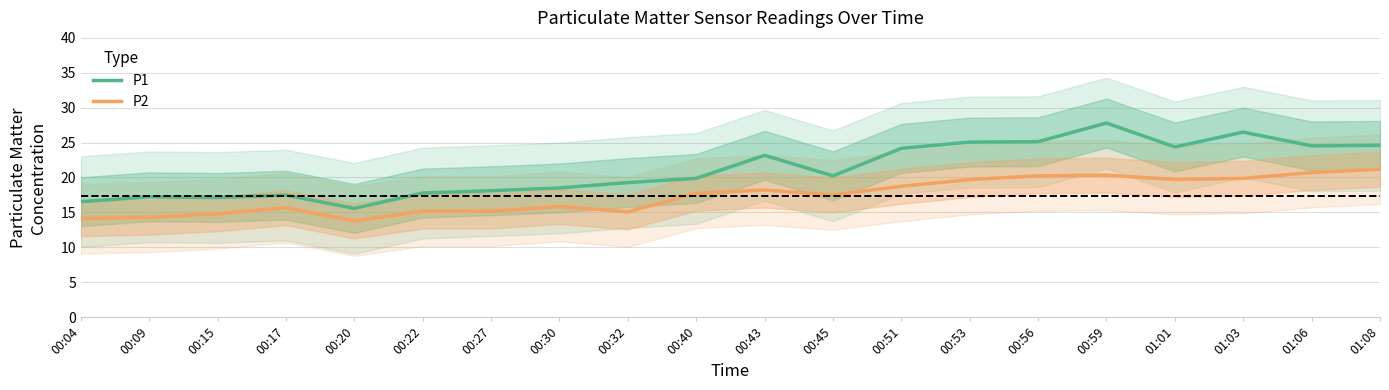

What is the maximum value shown in the chart?

27.8